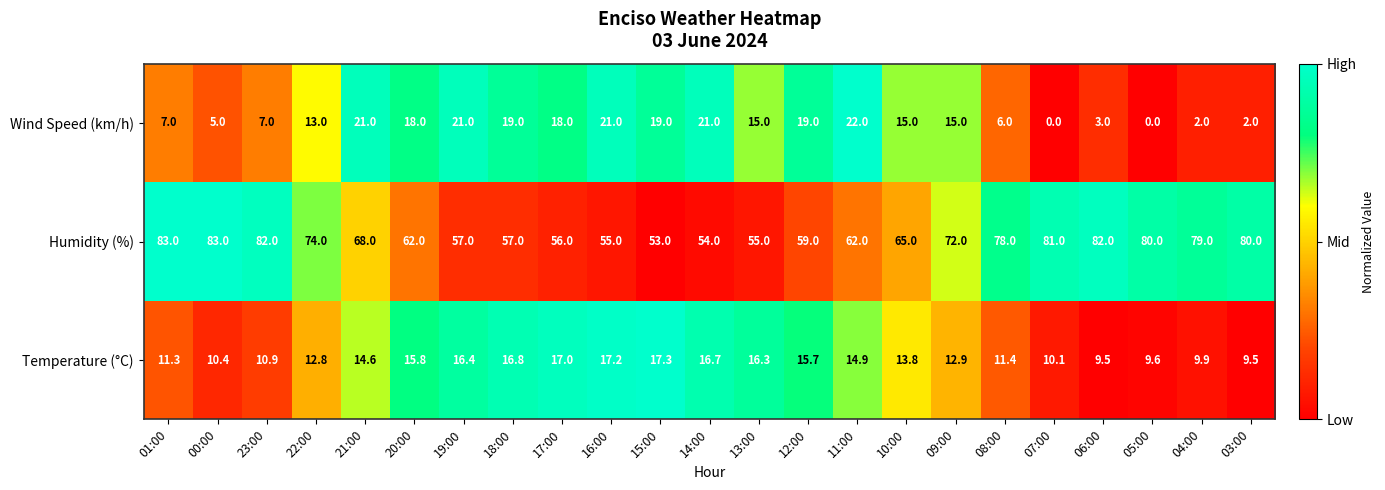

Rank the series at 16:00 from lowest to highest value.

Temperature (°C), Wind Speed (km/h), Humidity (%)